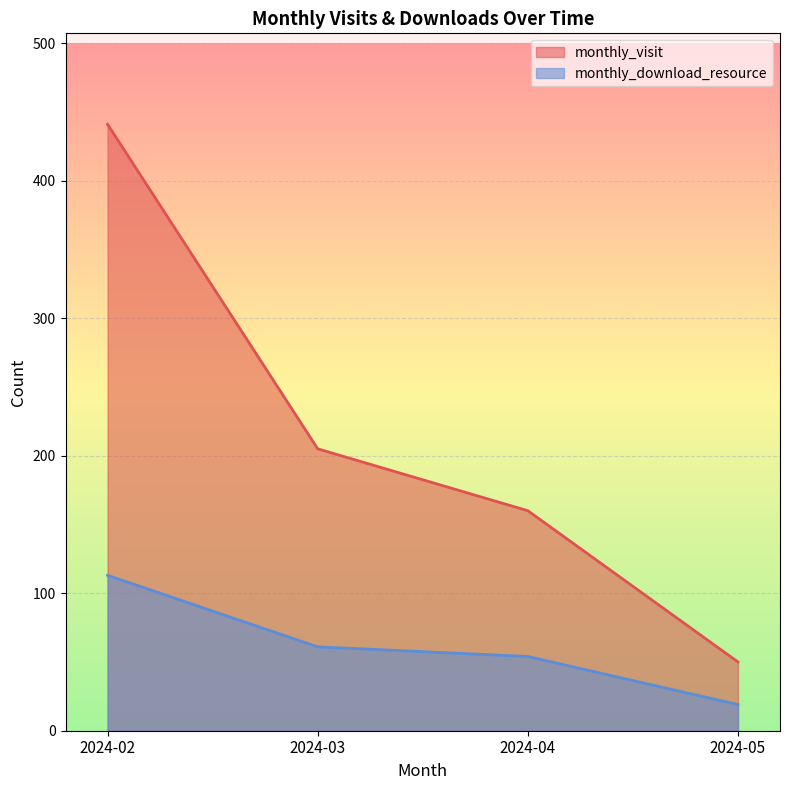

Where is monthly_download_resource nearest to the value 66?

2024-03